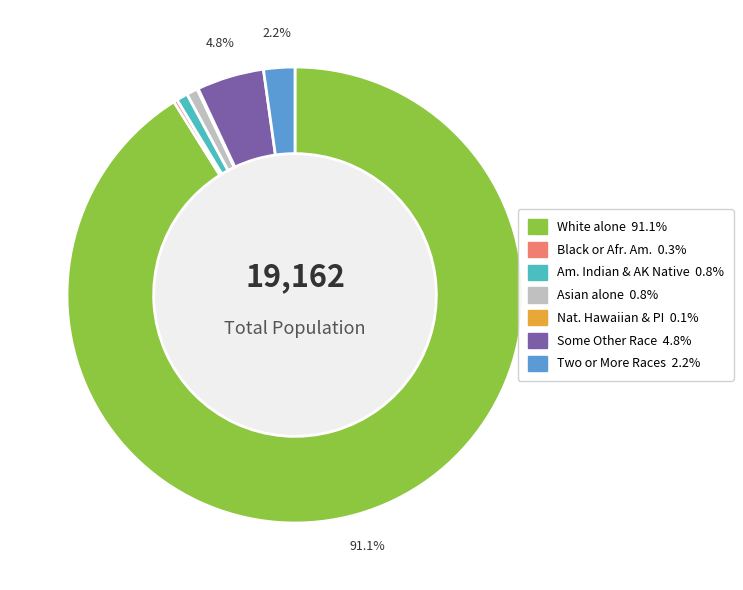

Is there any slice that represents more than half of the pie?

Yes